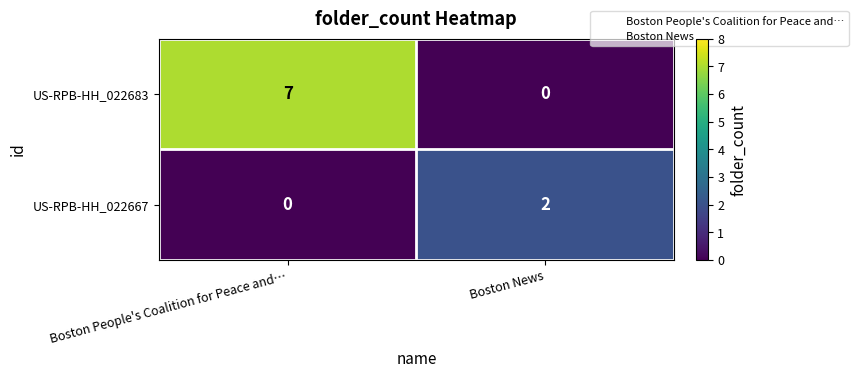

Rank the series at Boston People's Coalition for Peace and… from lowest to highest value.

row_1, row_0